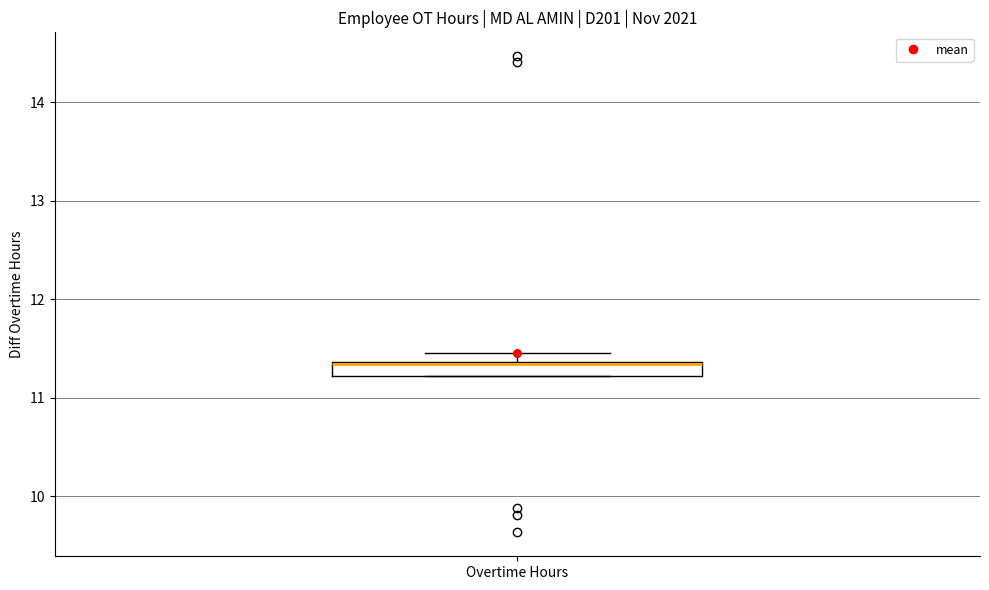

Where is the lower edge of the box for Overtime Hours on the y-axis? The values are not printed on the chart, so give them approximately, as read against the axis.

11.2